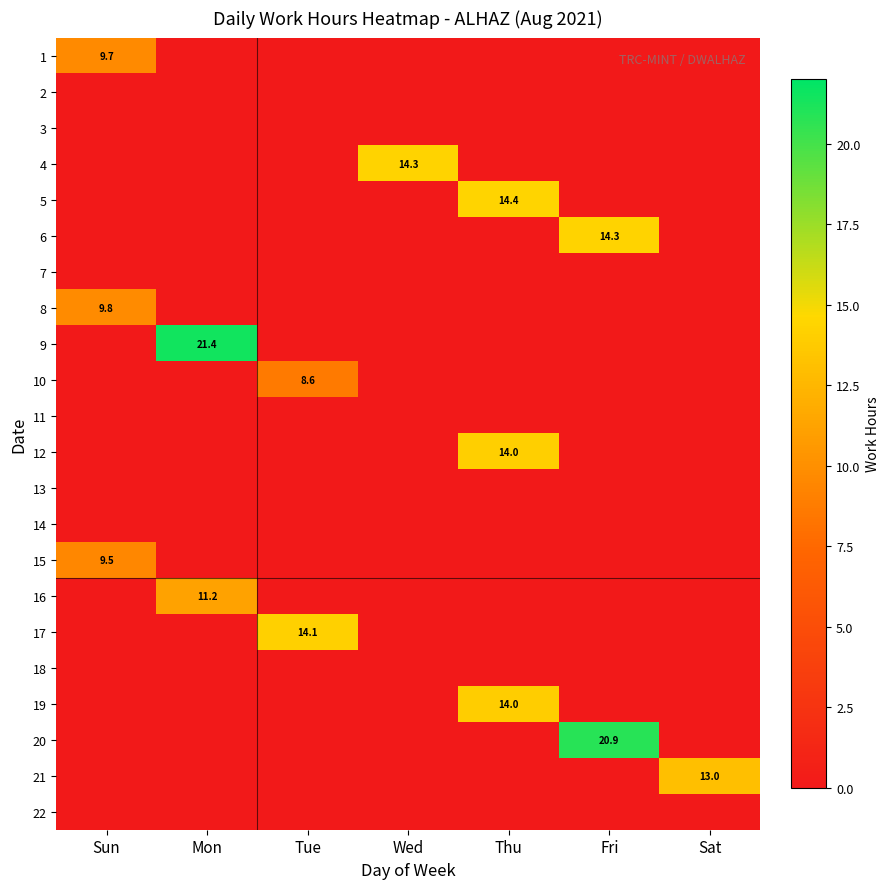

What is the total value across all series at Sat?

13.0